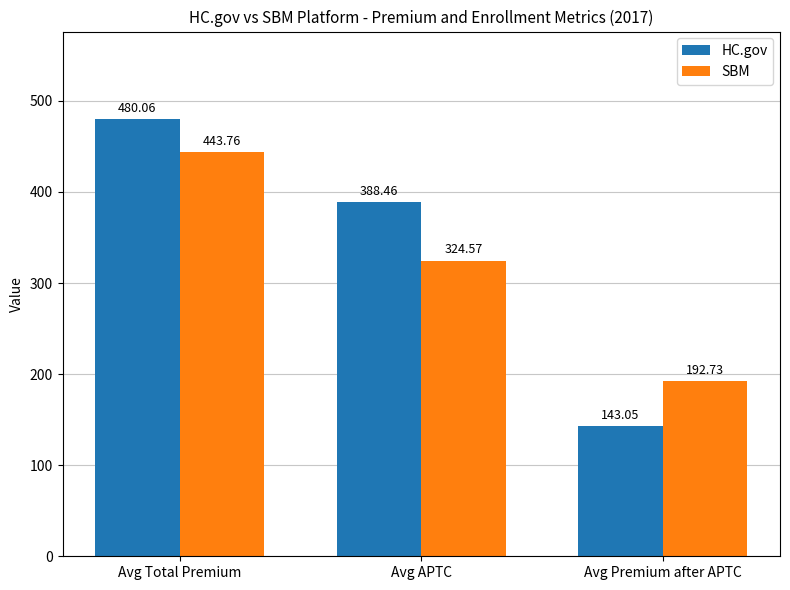

What is the sum of the HC.gov values at Avg APTC and Avg Premium after APTC?

531.5